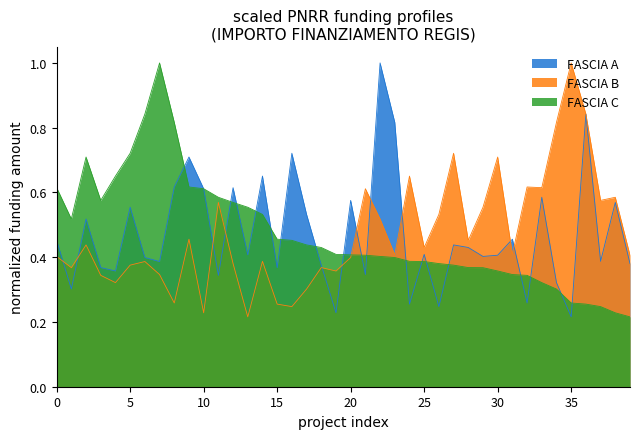

Is the value of FASCIA B at 30 greater than the value of FASCIA A at 25?

Yes